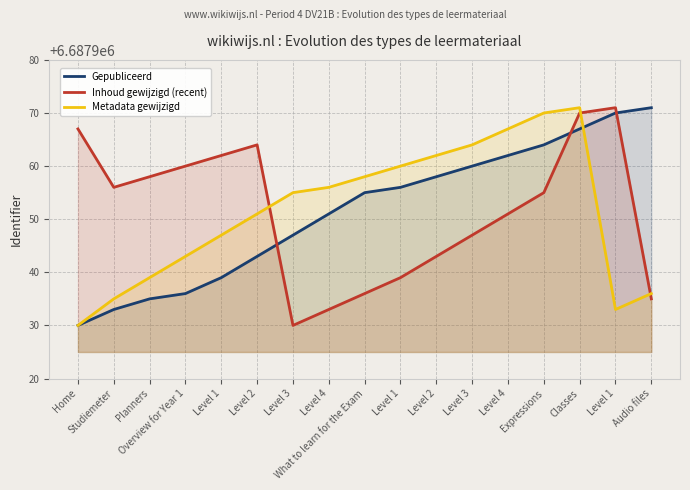

Reading left to right, transcribe all the data shown in this chart.

Gepubliceerd: 6687930	6687933	6687935	6687936	6687939	6687943	6687947	6687951	6687955	6687956	6687958	6687960	6687962	6687964	6687967	6687970	6687971
Inhoud gewijzigd (recent): 6687967	6687956	6687958	6687960	6687962	6687964	6687930	6687933	6687936	6687939	6687943	6687947	6687951	6687955	6687970	6687971	6687935
Metadata gewijzigd: 6687930	6687935	6687939	6687943	6687947	6687951	6687955	6687956	6687958	6687960	6687962	6687964	6687967	6687970	6687971	6687933	6687936